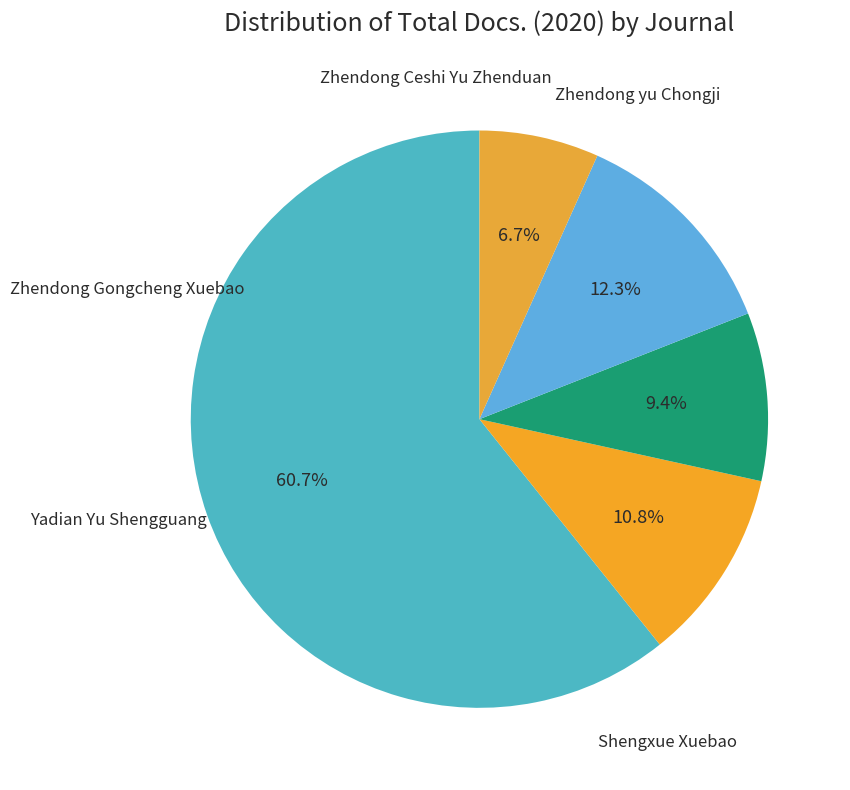

Between Zhendong Gongcheng Xuebao and Zhendong yu Chongji, which is larger?

Zhendong yu Chongji